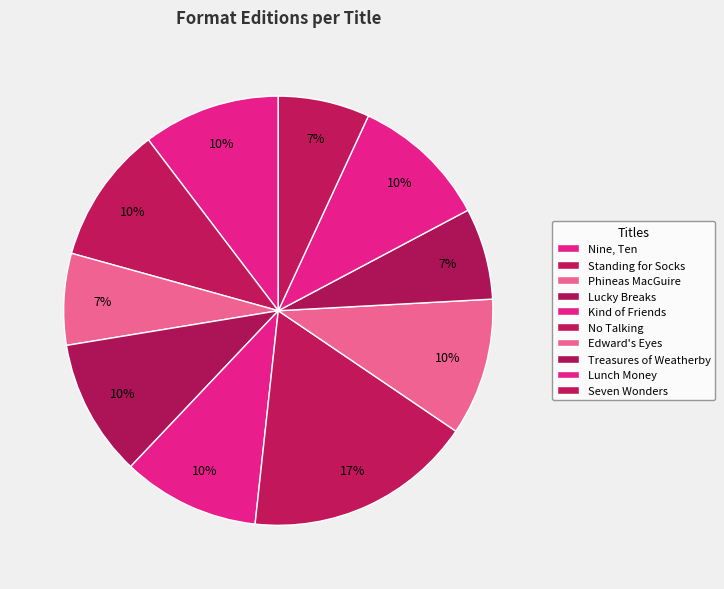

Is there any slice that represents more than half of the pie?

No